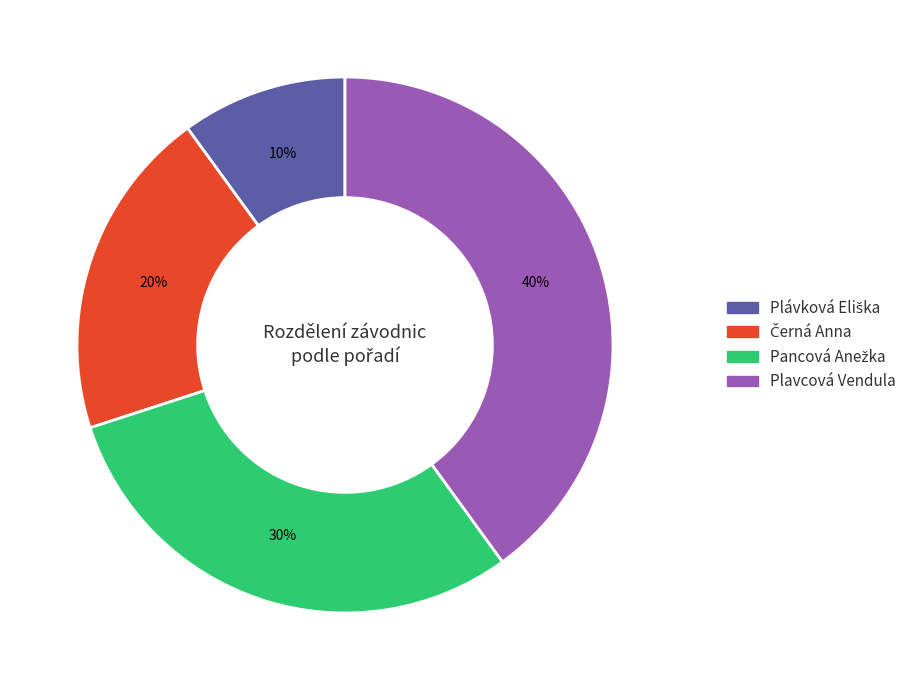

Is there any slice that represents more than half of the pie?

No